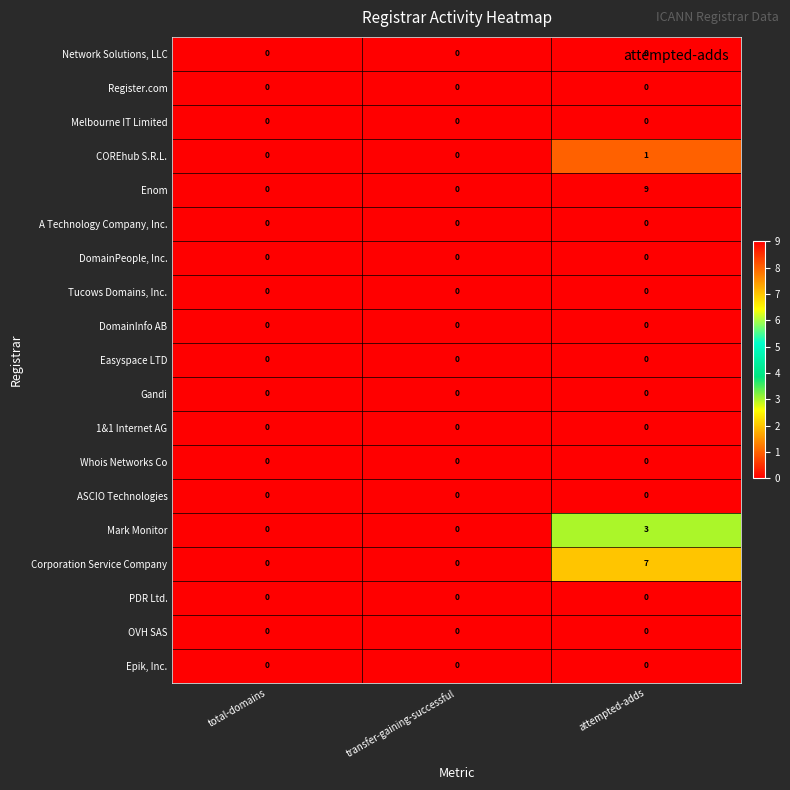

Which series has the widest spread of values?

Enom